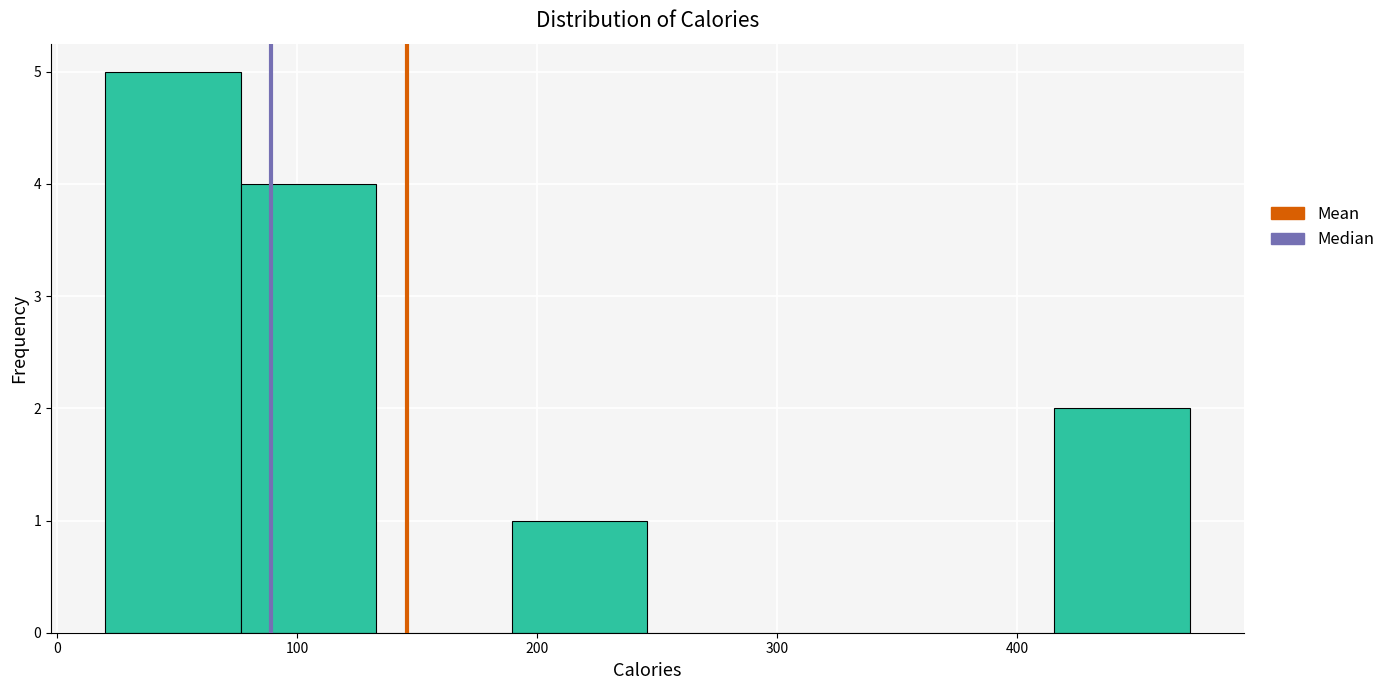

What is the height of the bar covering 190 to 250 on the x-axis? Neither the bar edges nor the heights are printed on the chart, so give them approximately, as read against the axes.

1